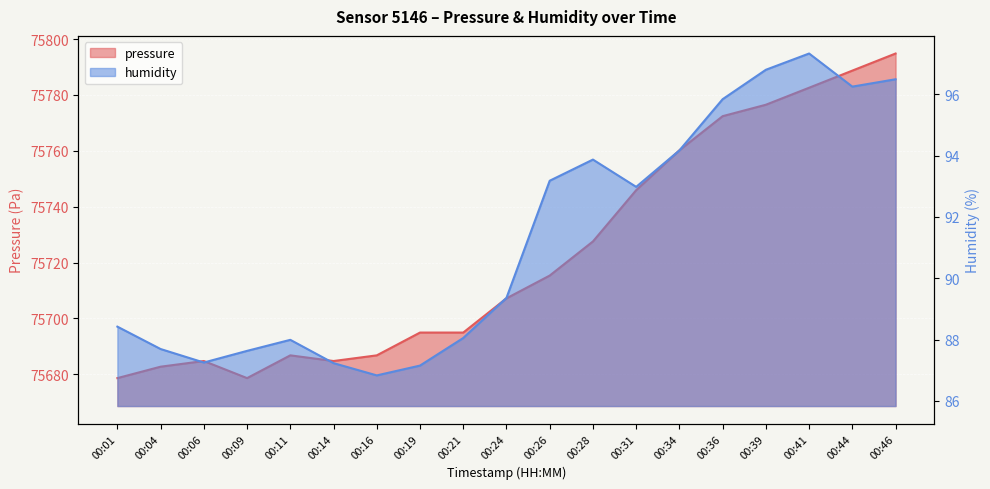

How many categories are shown in the chart?

19